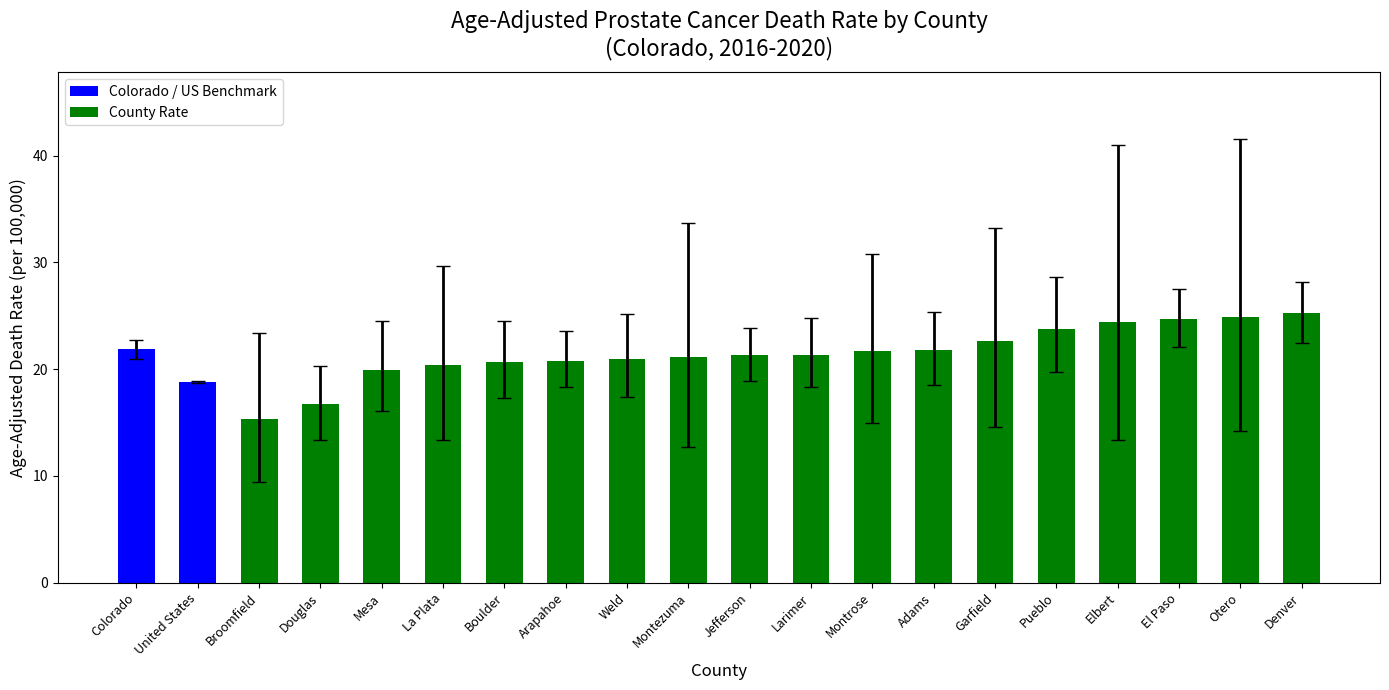

What is the difference between the second highest and second lowest values?

8.2